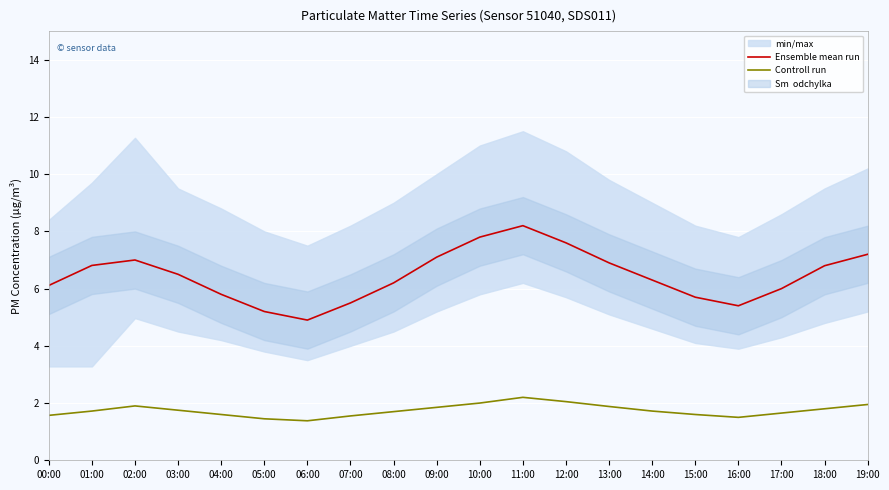

True or false: Controll run and Ensemble mean run cross at least once.

False